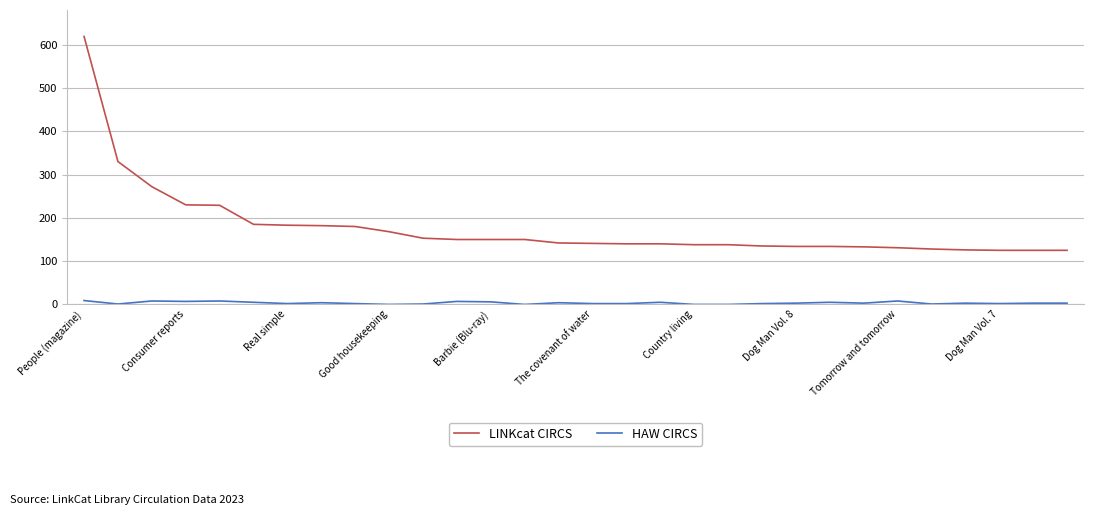

True or false: LINKcat CIRCS and HAW CIRCS cross at least once.

False